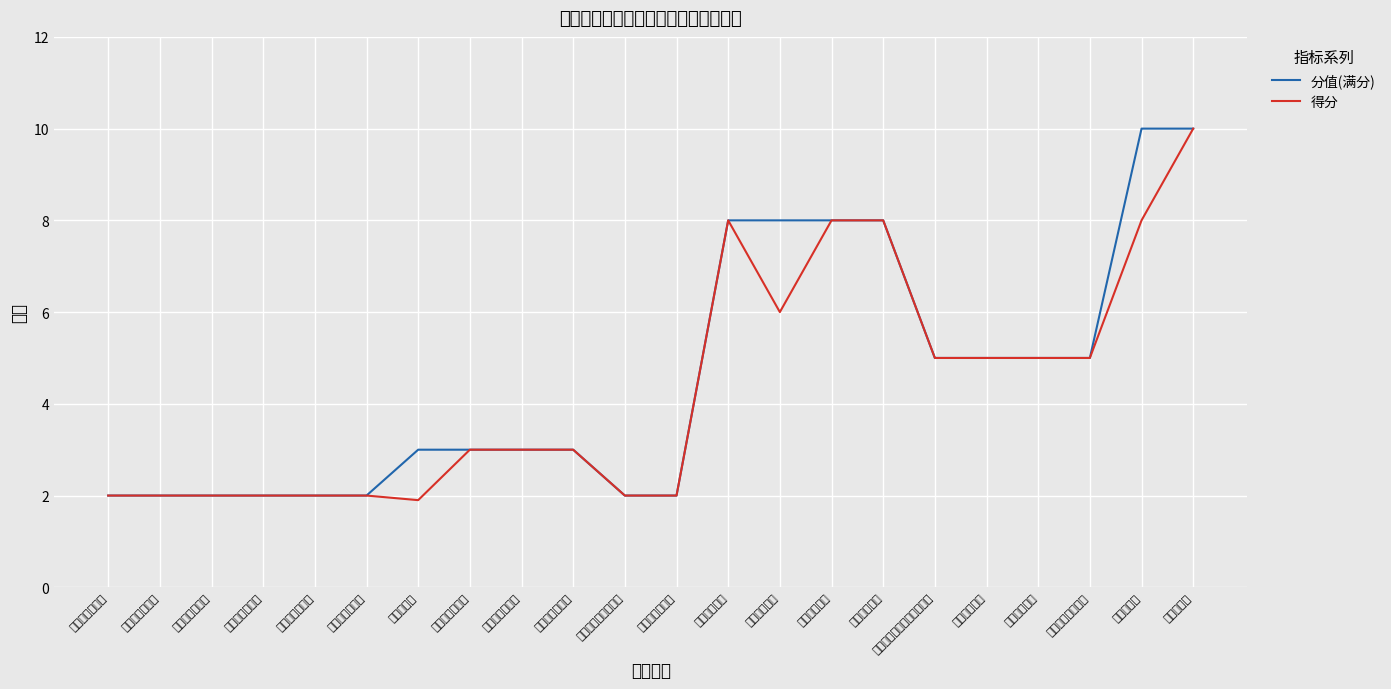

At which label does 分值(满分) first exceed 3?

实际完成程度